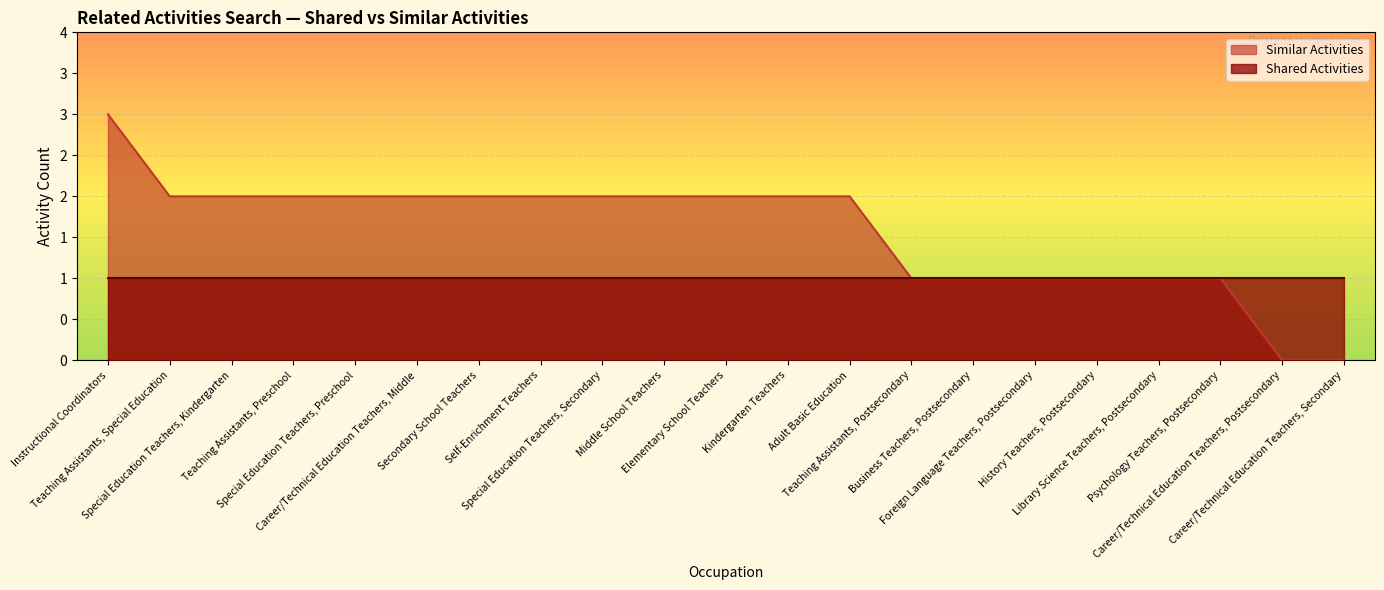

What is the sum of the values at Career/Technical Education Teachers, Postsecondary and Adult Basic Education?

2